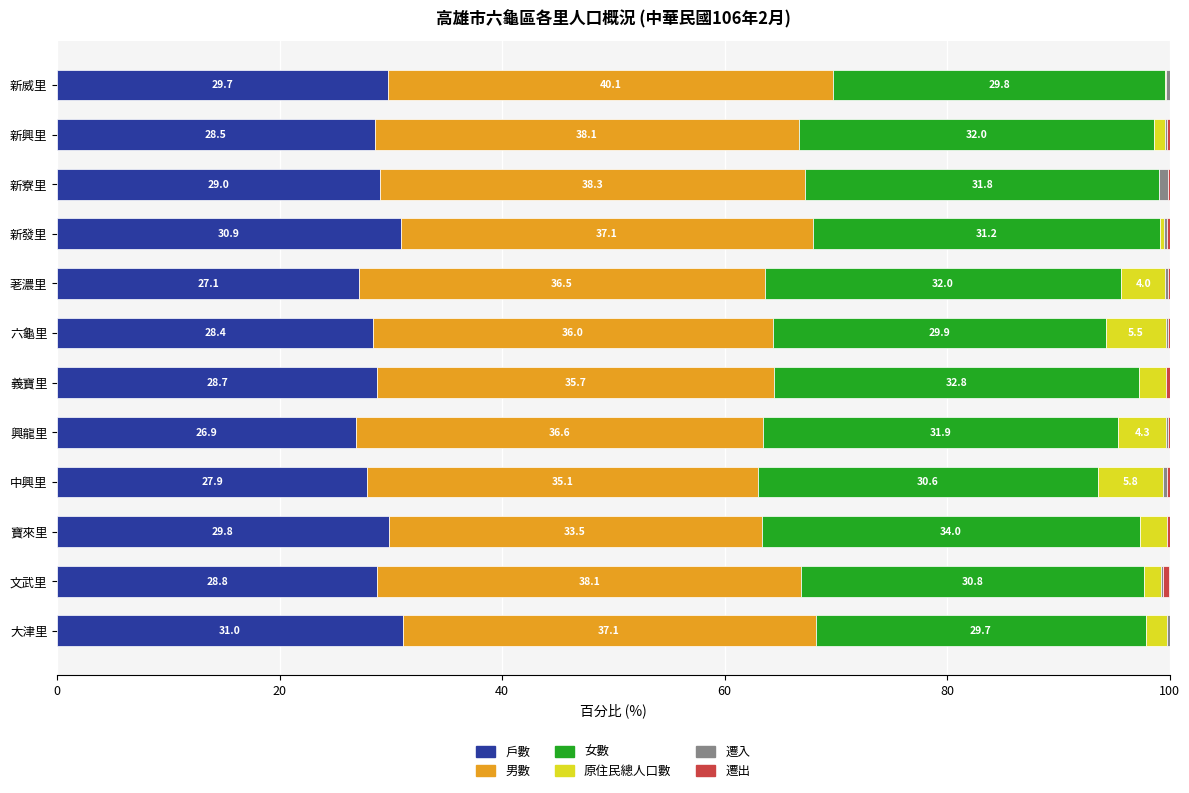

What is the maximum value for 戶數?

31.0